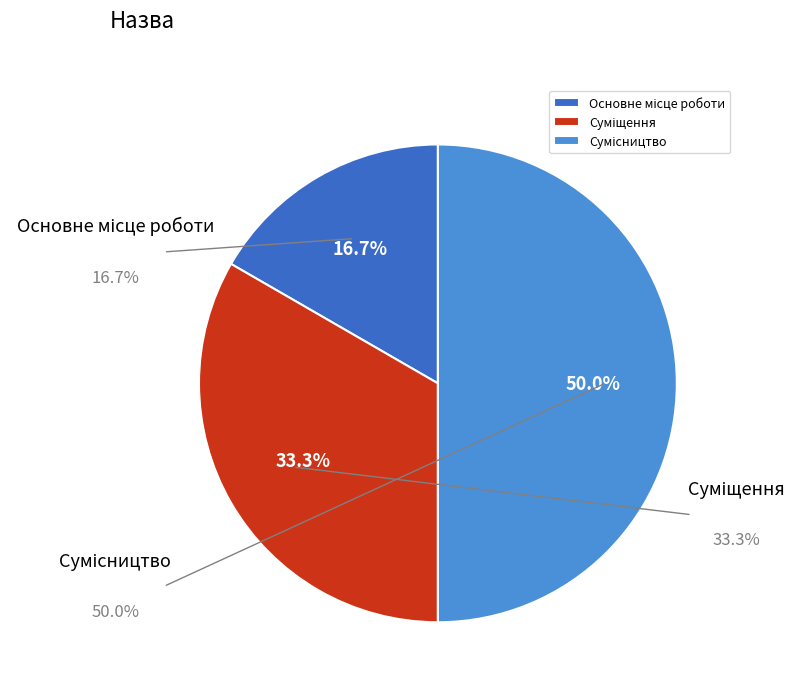

To the nearest percent, what percentage of the pie is Сумісництво?

50%